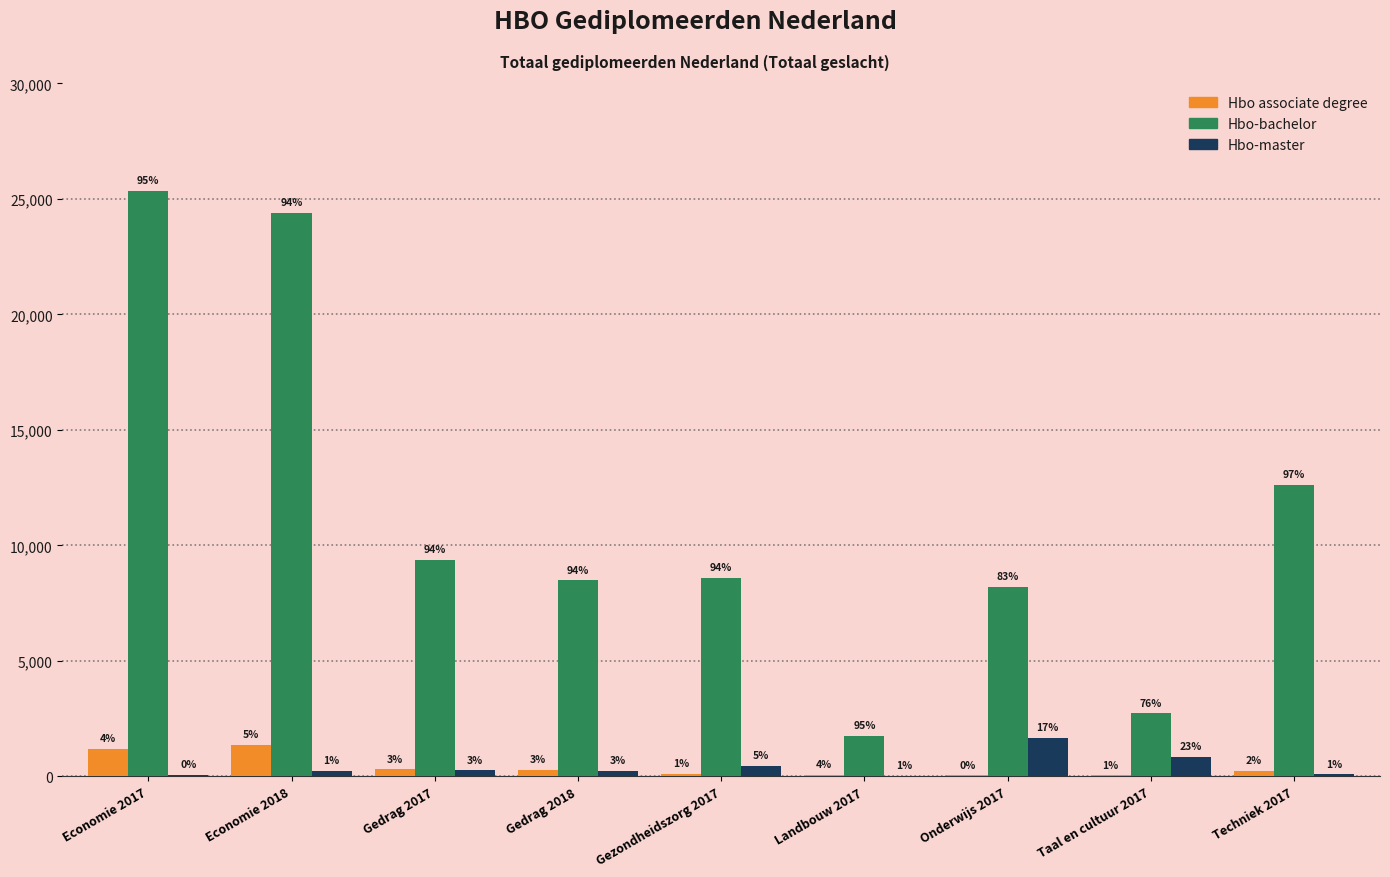

What are all the series names shown in the legend?

Hbo associate degree, Hbo-bachelor, Hbo-master